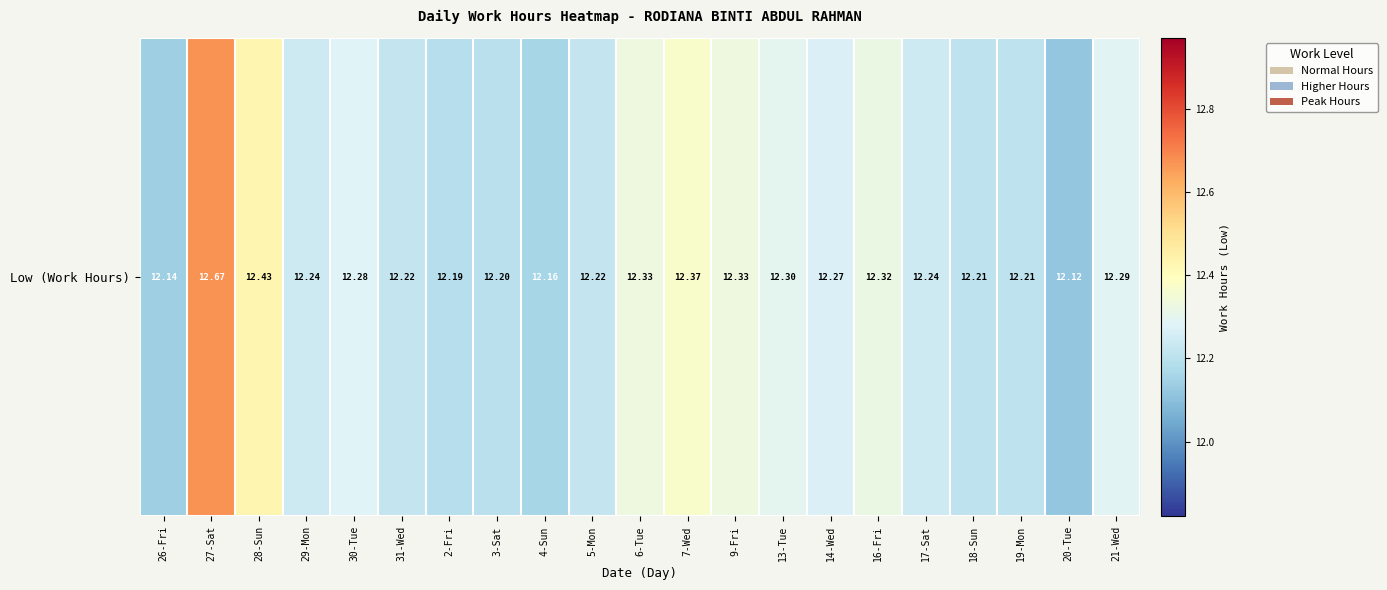

Approximately how many times larger is the value at 4-Sun compared to 13-Tue?

1.0